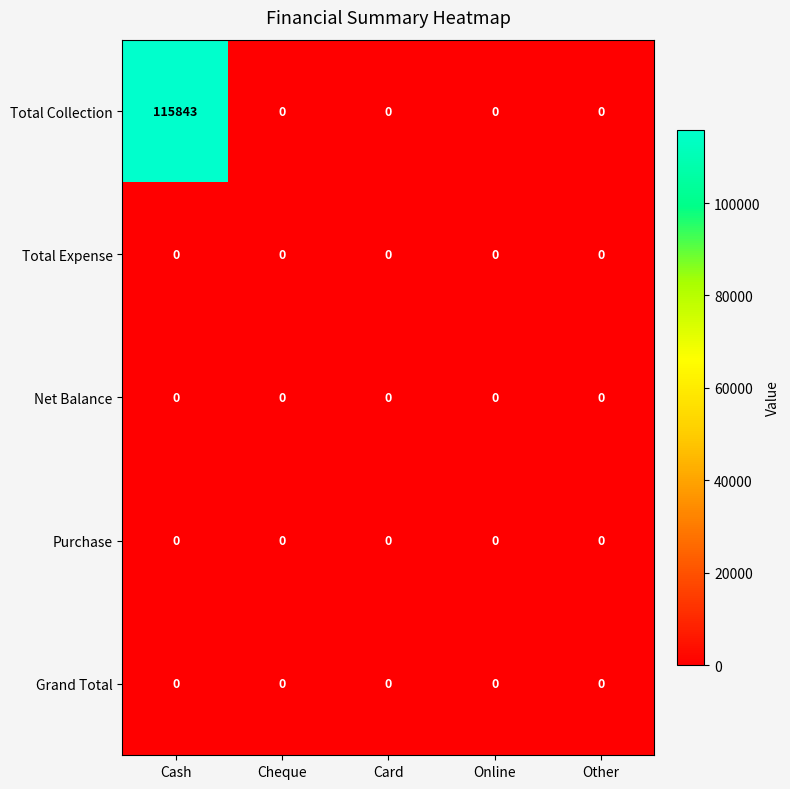

At which category is the sum across all series the highest?

Cash